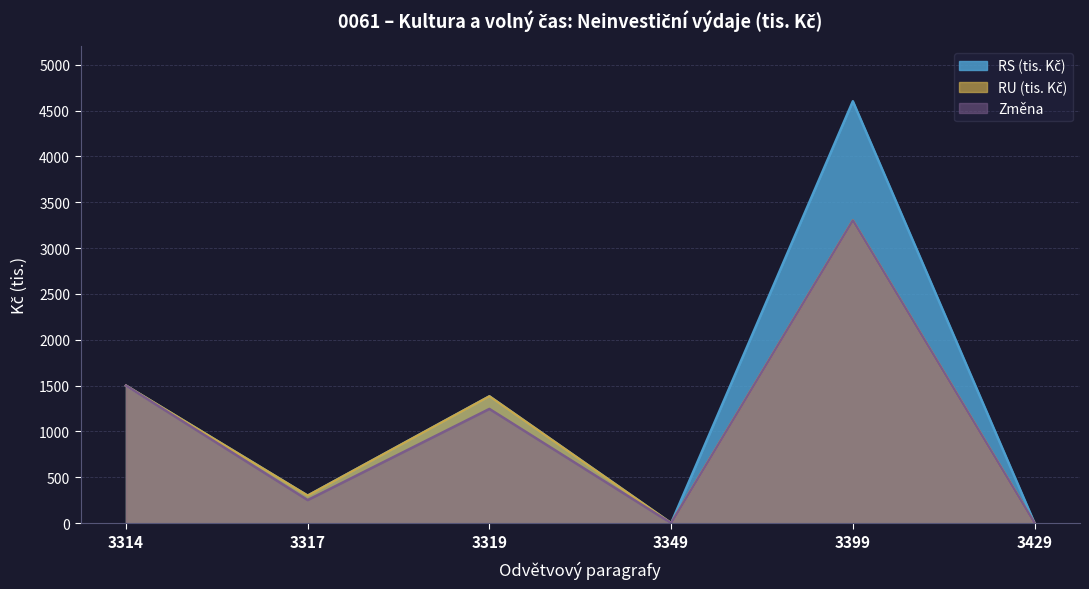

How many distinct data groups are displayed?

3